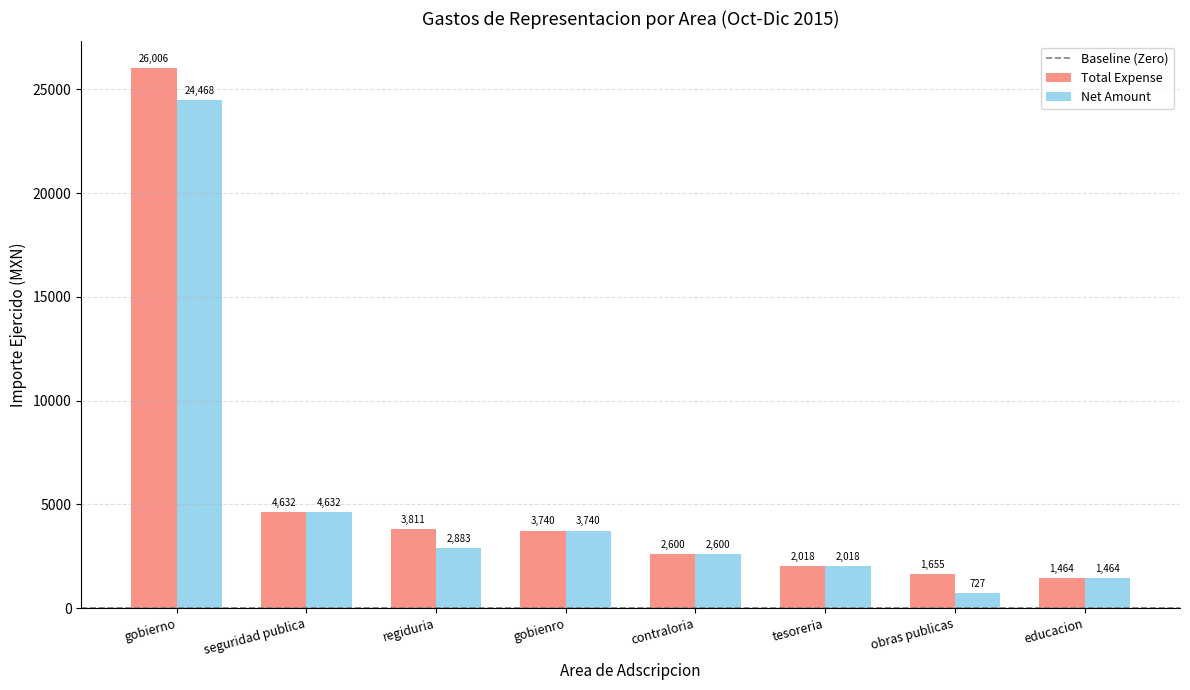

What is the value of the Total Expense bar at the 8th from the left?

1464.0